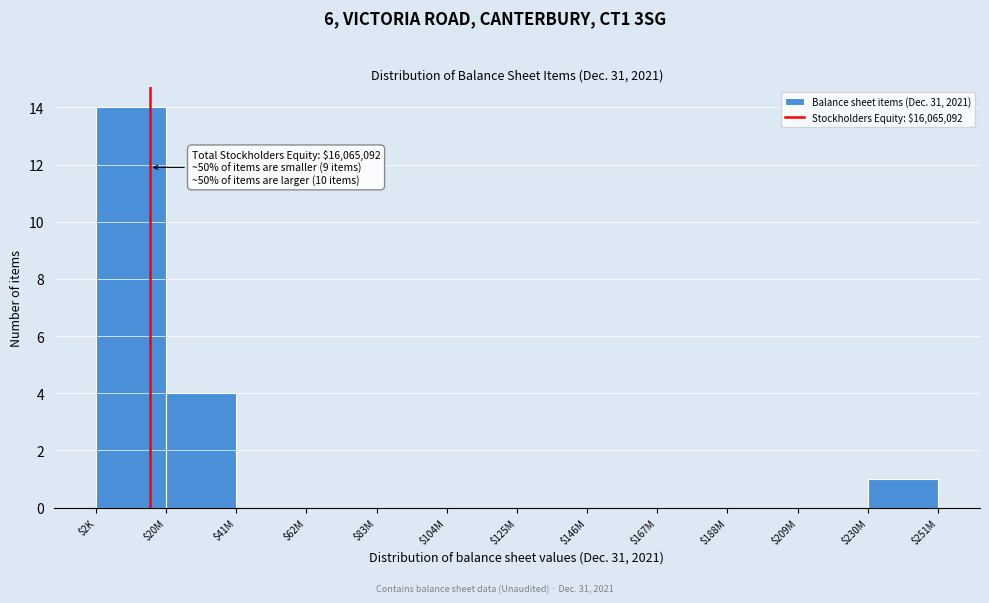

The value at $104M is 0. True or false?

True